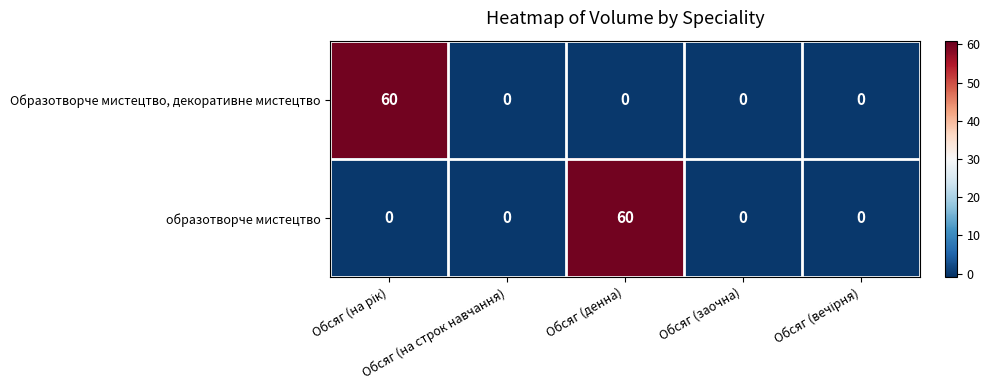

What is the maximum value for Образотворче мистецтво, декоративне мистецтво?

60